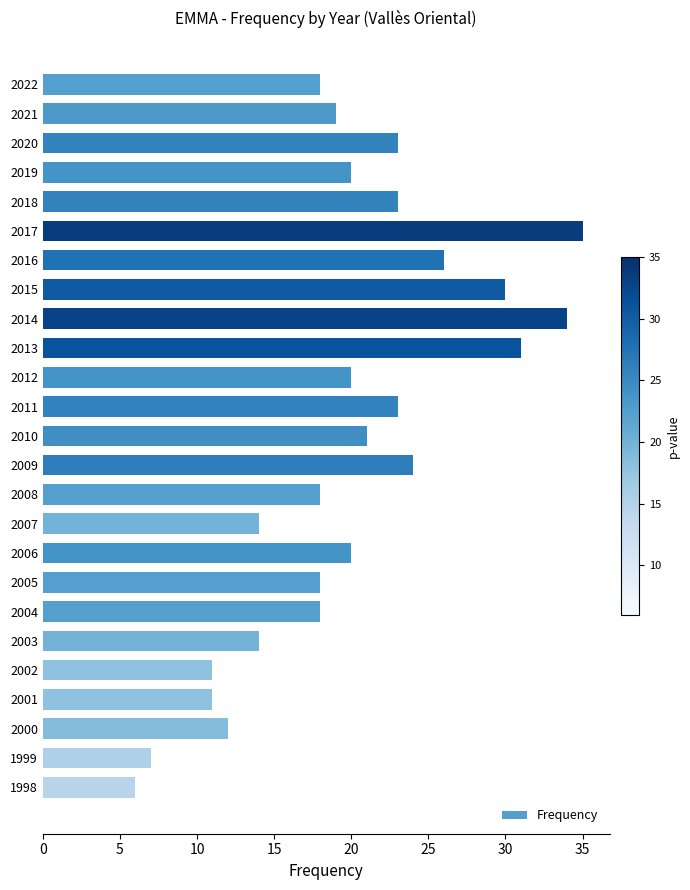

Approximately how many times larger is the value at 2004 compared to 2010?

0.9